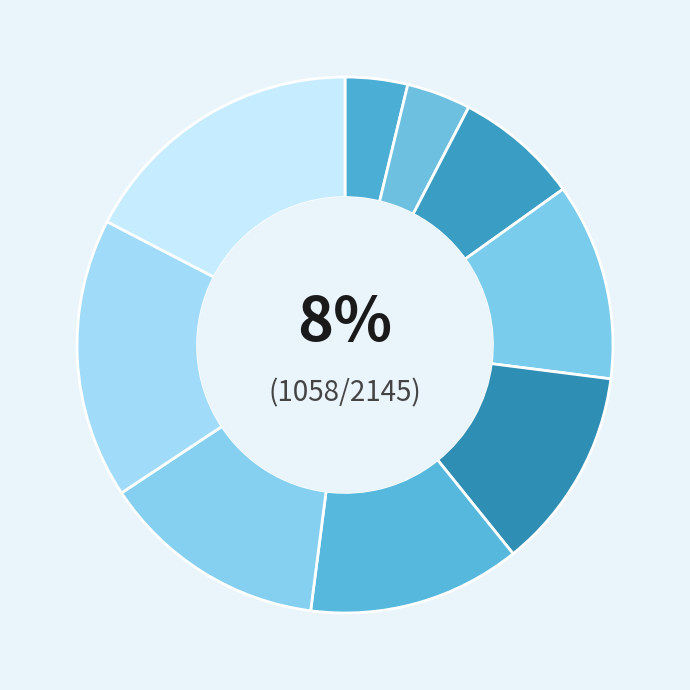

The Attack VBC 15/16 Blue slice represents 12% of the pie. True or false?

True